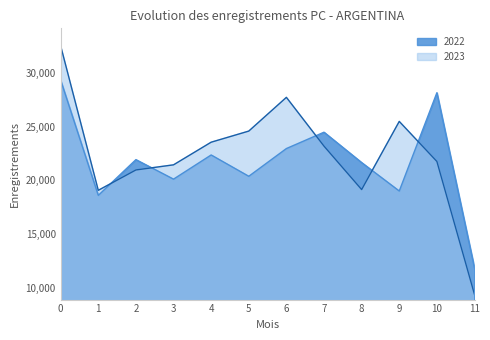

What is the total value across all series at 5?

44966